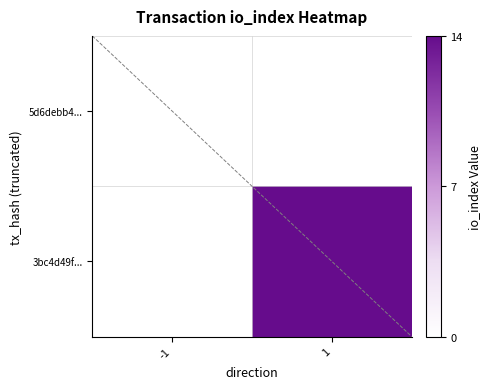

True or false: 5d6debb4... has a value of 0.0 at -1.

True